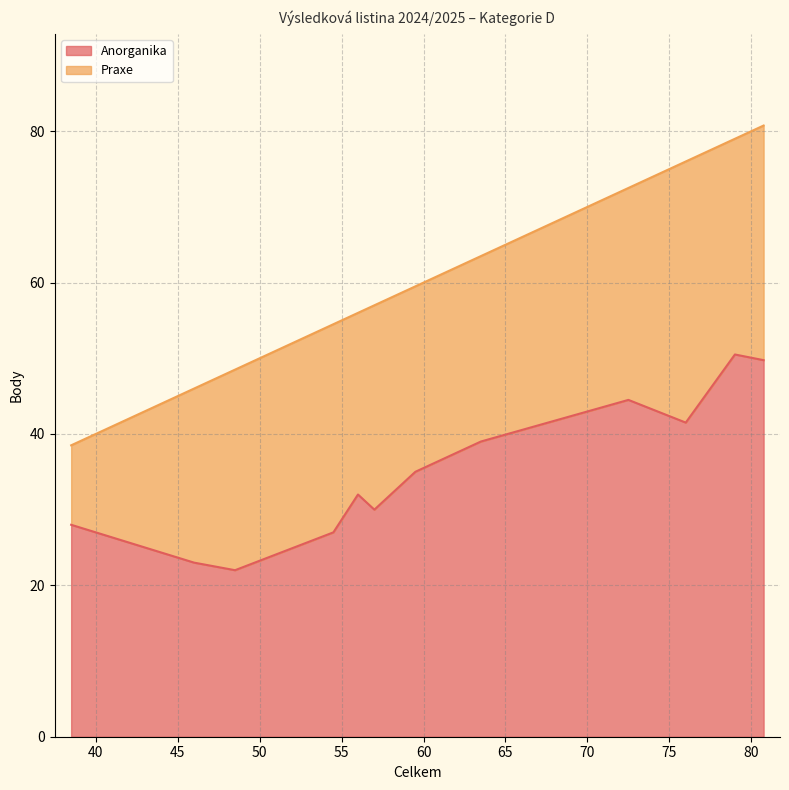

What is the difference between the second highest and second lowest values in the Praxe series?

8.0